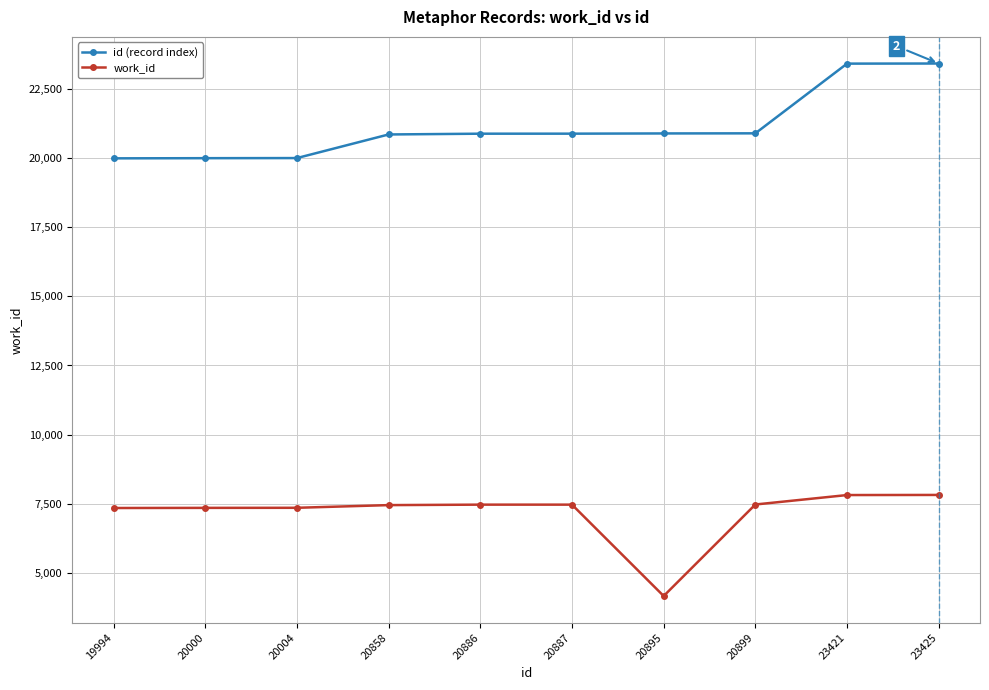

What is the difference between the highest and lowest values at 20895?

16736